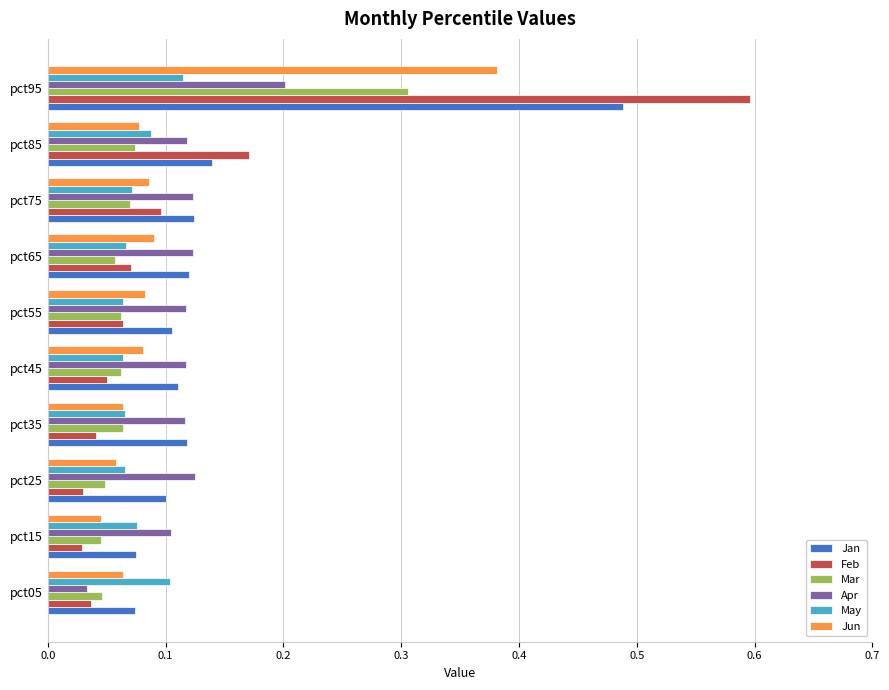

The Jun series shows 0.1 at pct25. True or false?

True